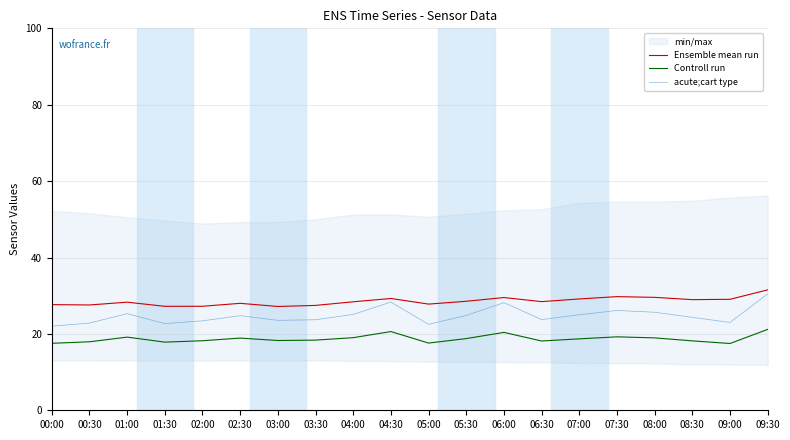

True or false: acute;cart type and Controll run cross at least once.

False